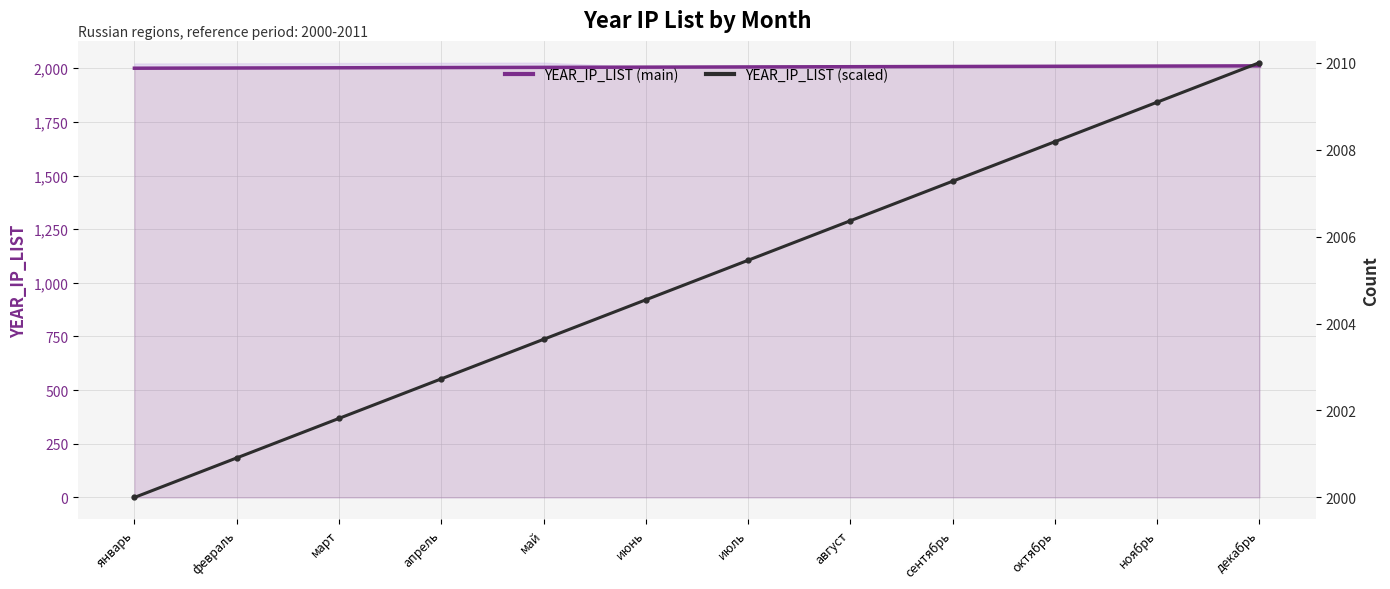

How many values in the YEAR_IP_LIST (main) series exceed 2006?

5